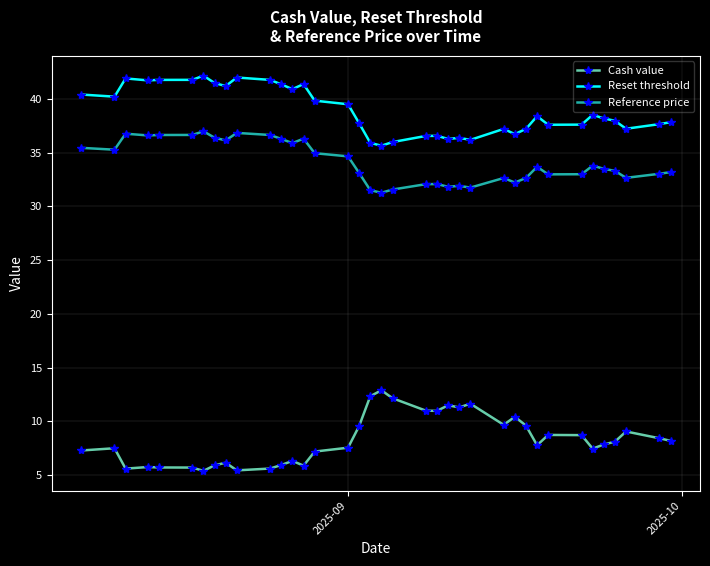

What are all the series names shown in the legend?

Cash value, Reset threshold, Reference price